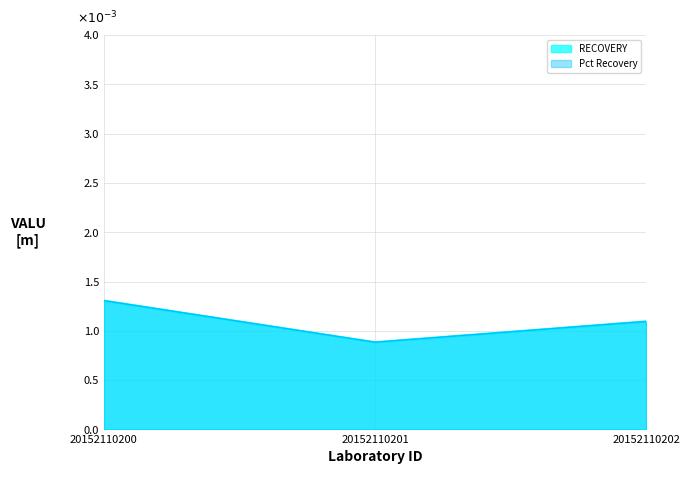

Between 20152110201 and 20152110200, which is larger?

20152110200